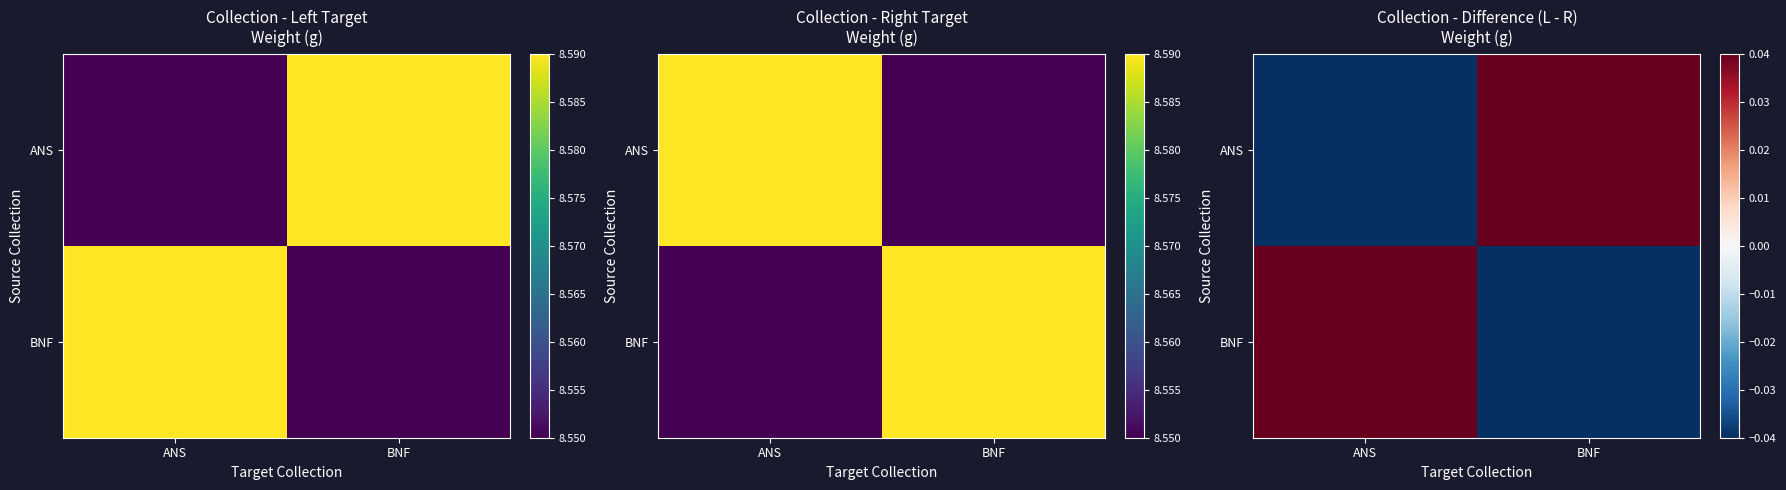

How many data points in BNF are above 0?

1